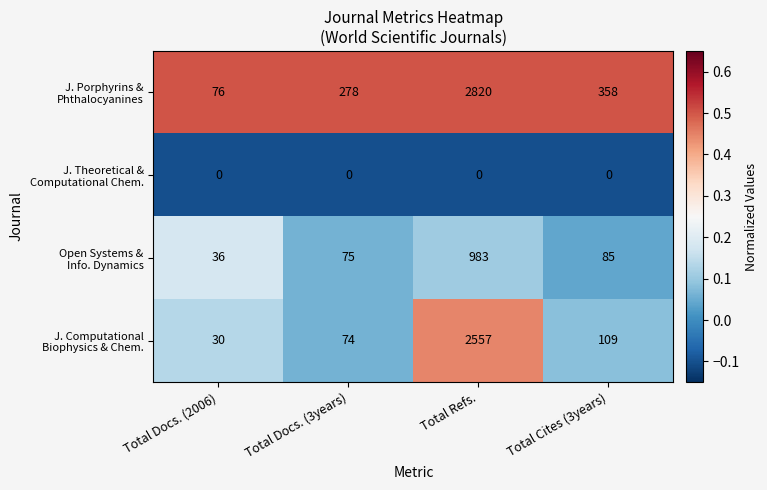

What is the maximum value shown in the chart?

2820